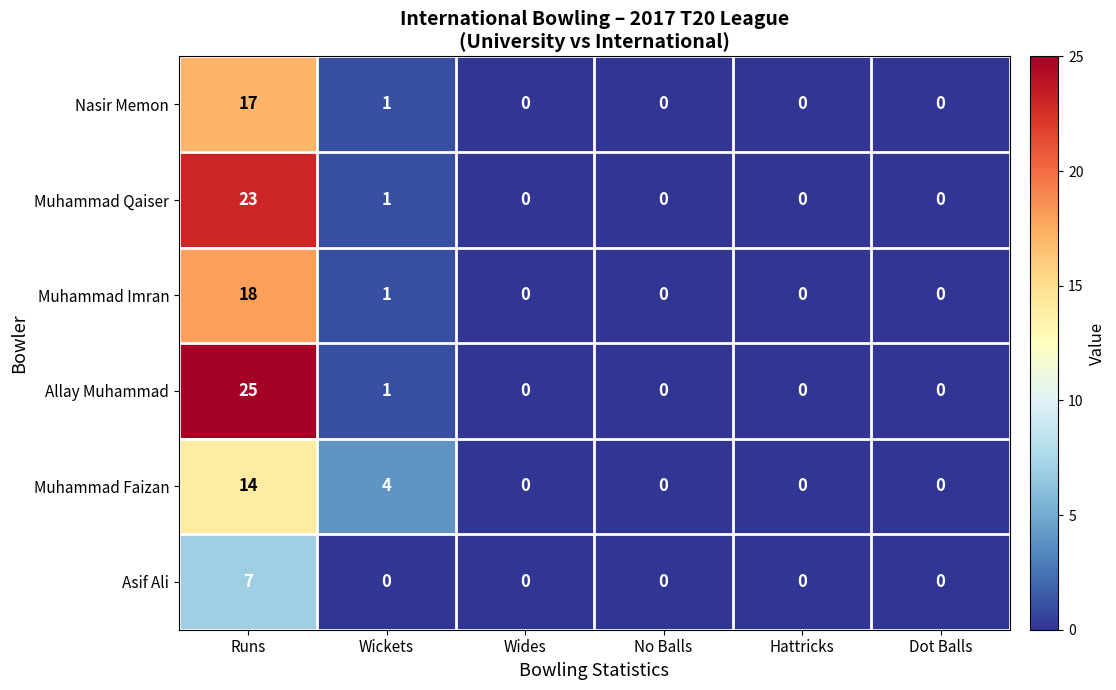

What is the sum of all Muhammad Imran values?

19